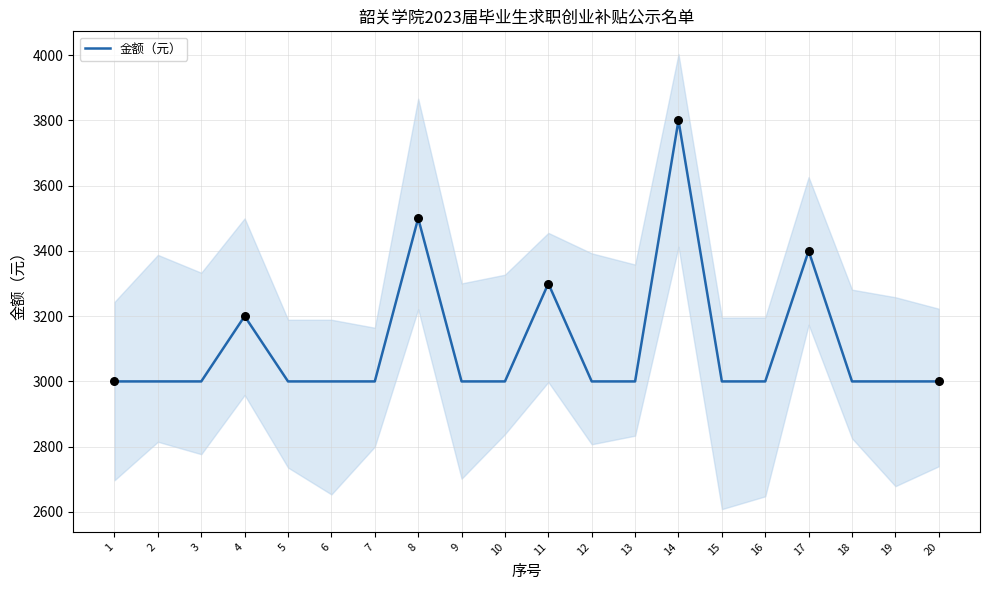

Between 1 and 5, which is larger?

1